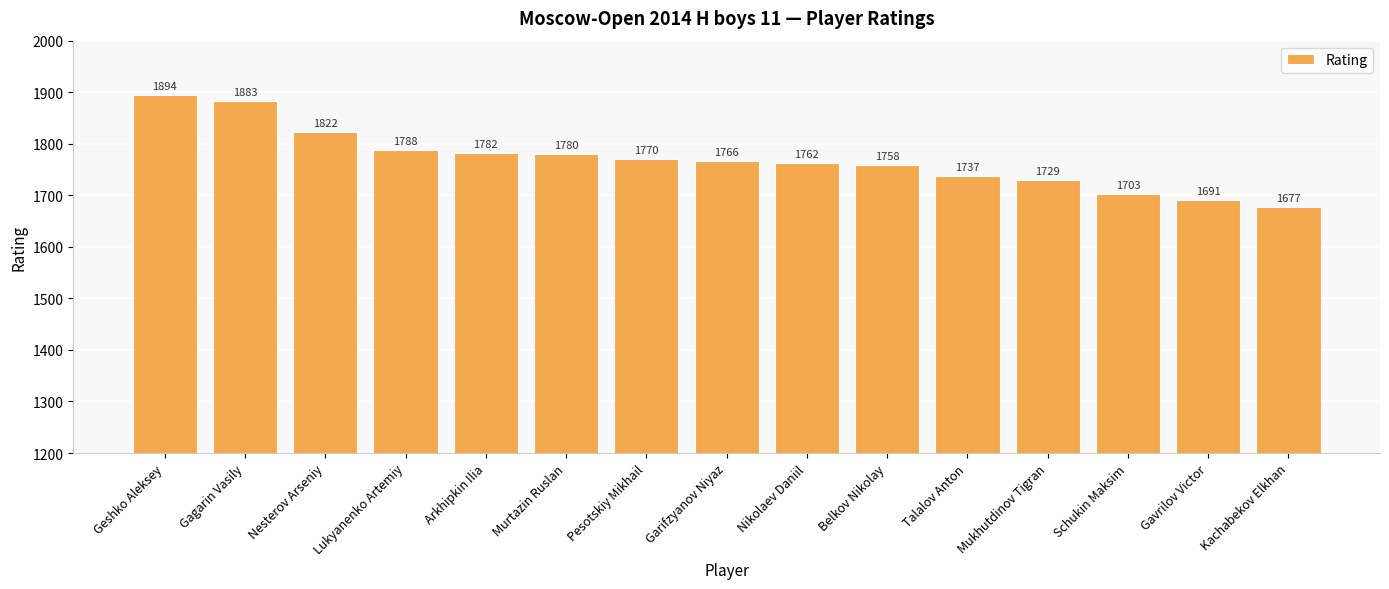

Which category has the highest value across all series?

Geshko Aleksey